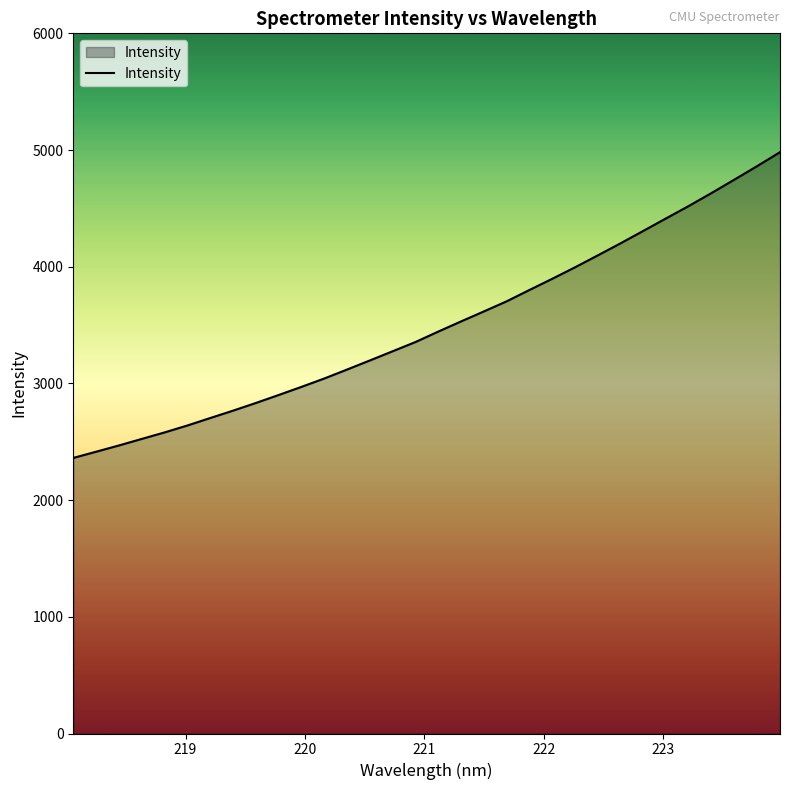

What is the minimum value shown in the chart?

2361.5